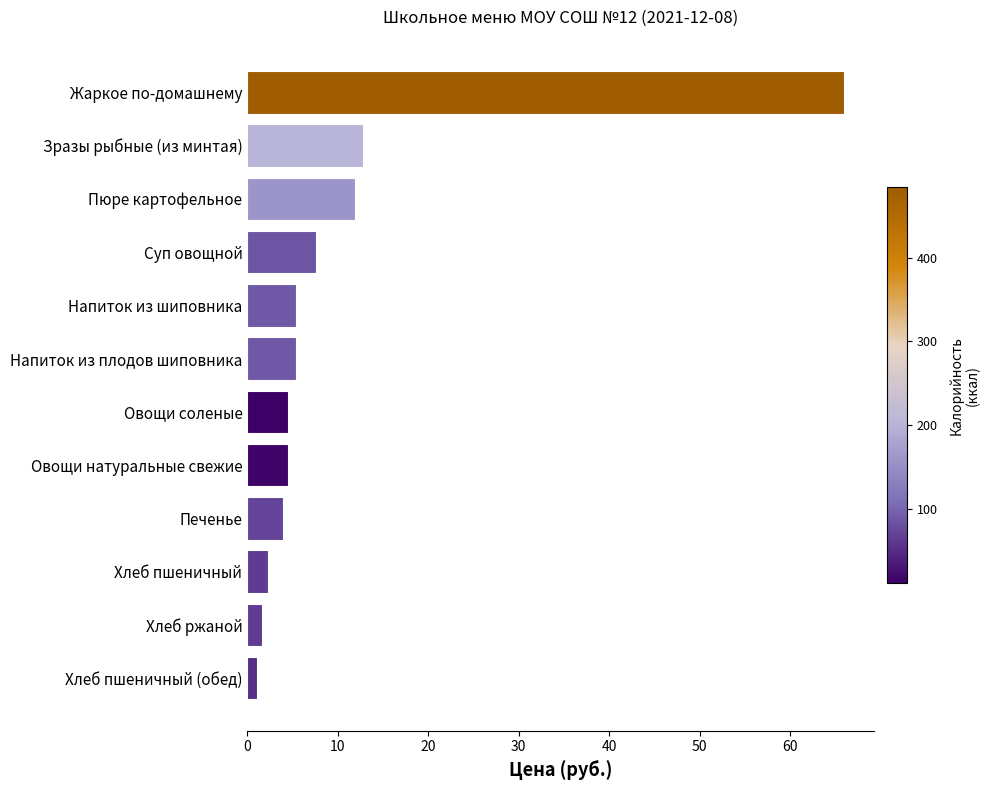

What is the ratio of the value at Пюре картофельное to the value at Напиток из шиповника?

2.2